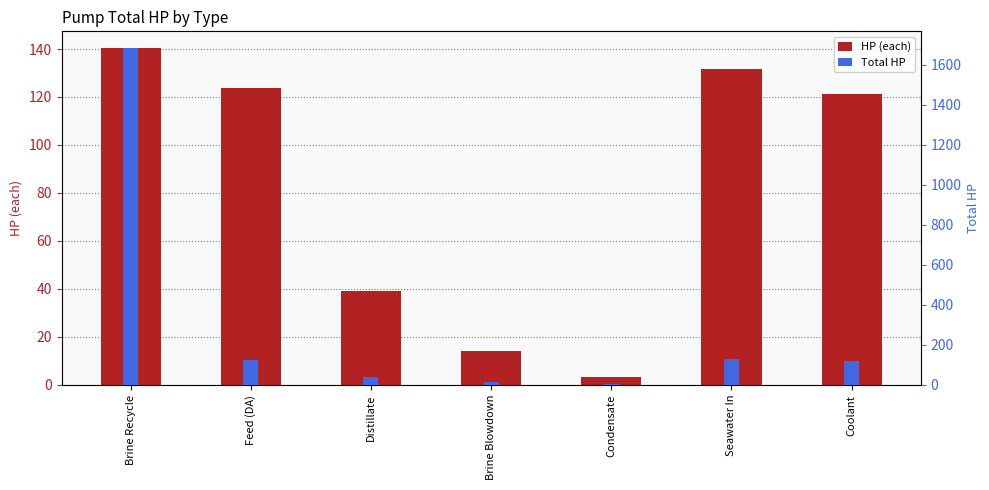

Rank the series at Feed (DA) from highest to lowest value.

HP (each), Total HP